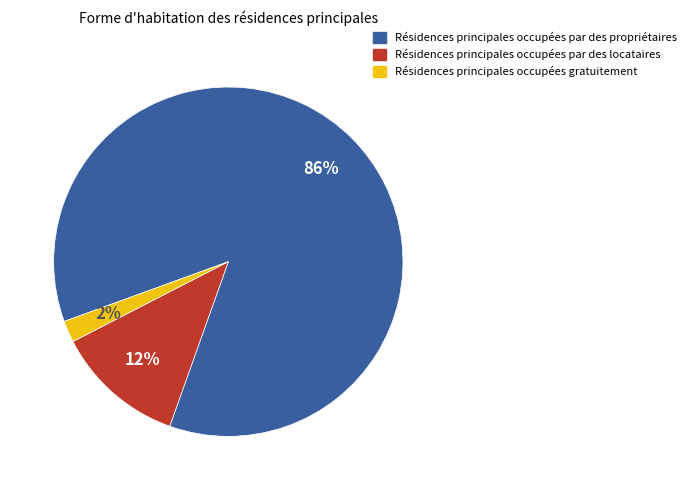

To the nearest percent, what is the average slice percentage?

33%